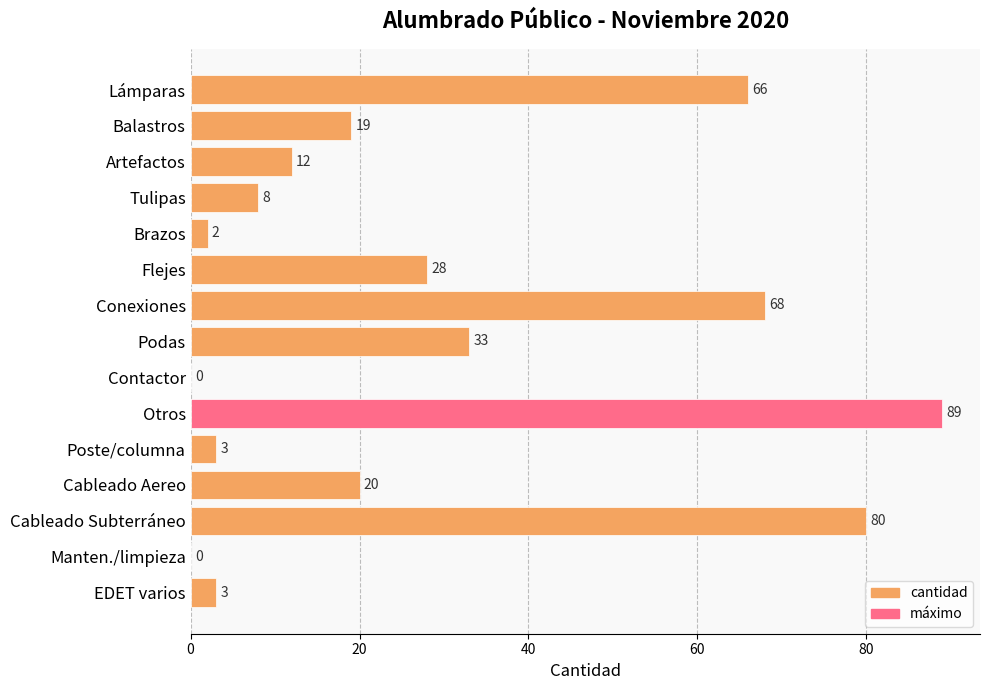

What is the average value?

29